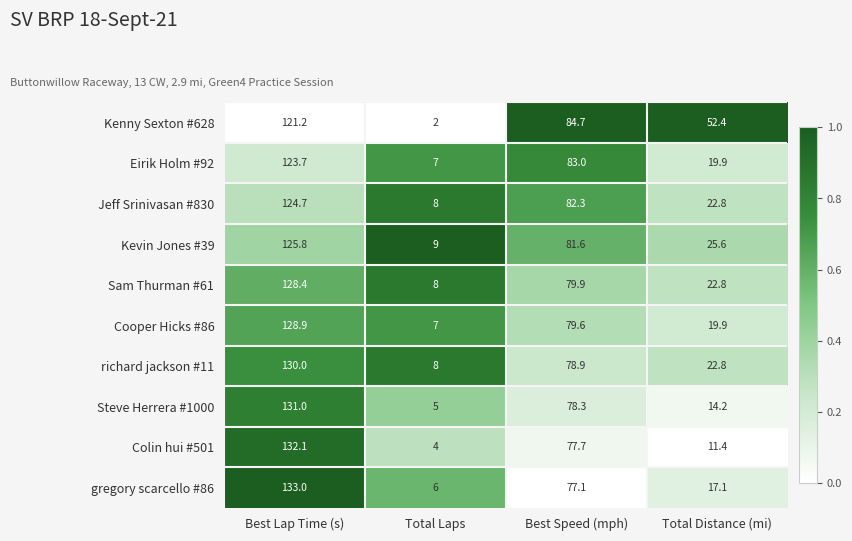

At which category does the chart reach its minimum across all series?

Total Laps